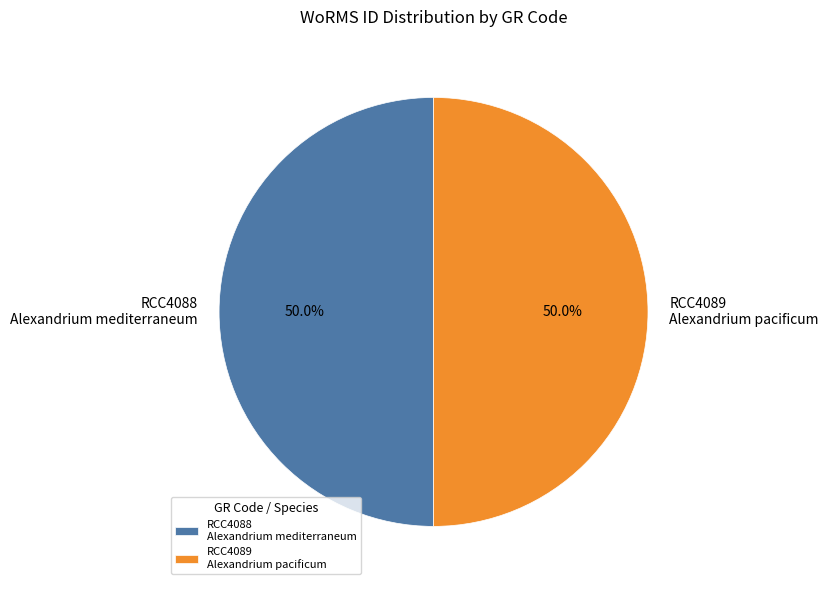

What is the ratio of the value at RCC4089 Alexandrium pacificum to the value at RCC4088 Alexandrium mediterraneum?

1.0